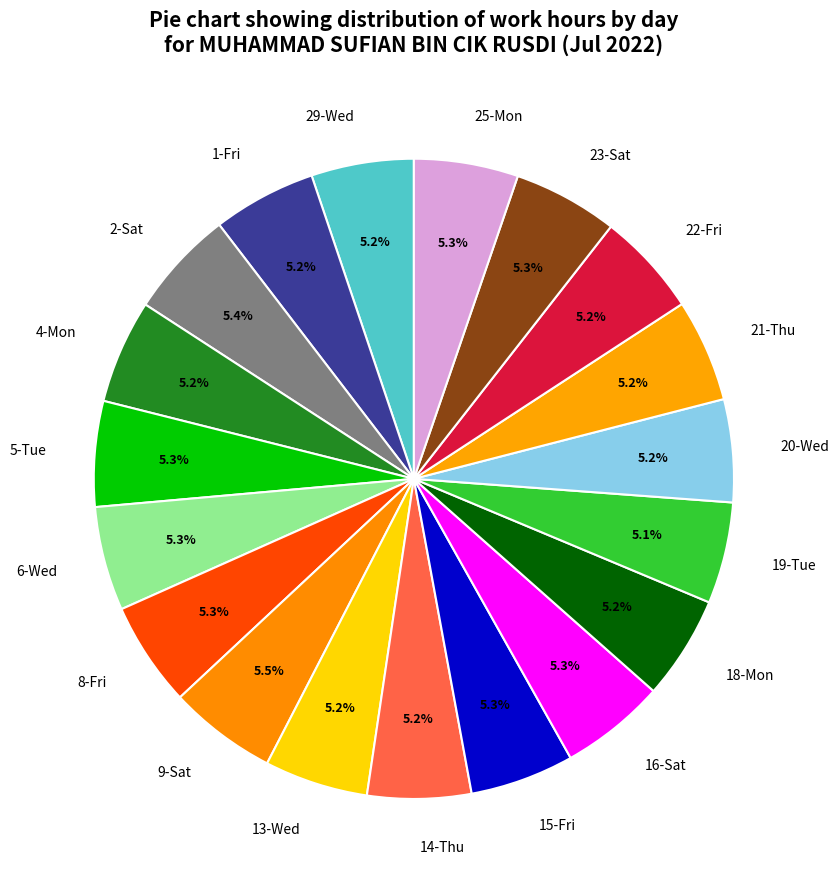

What is the ratio of the value at 8-Fri to the value at 19-Tue?

1.0